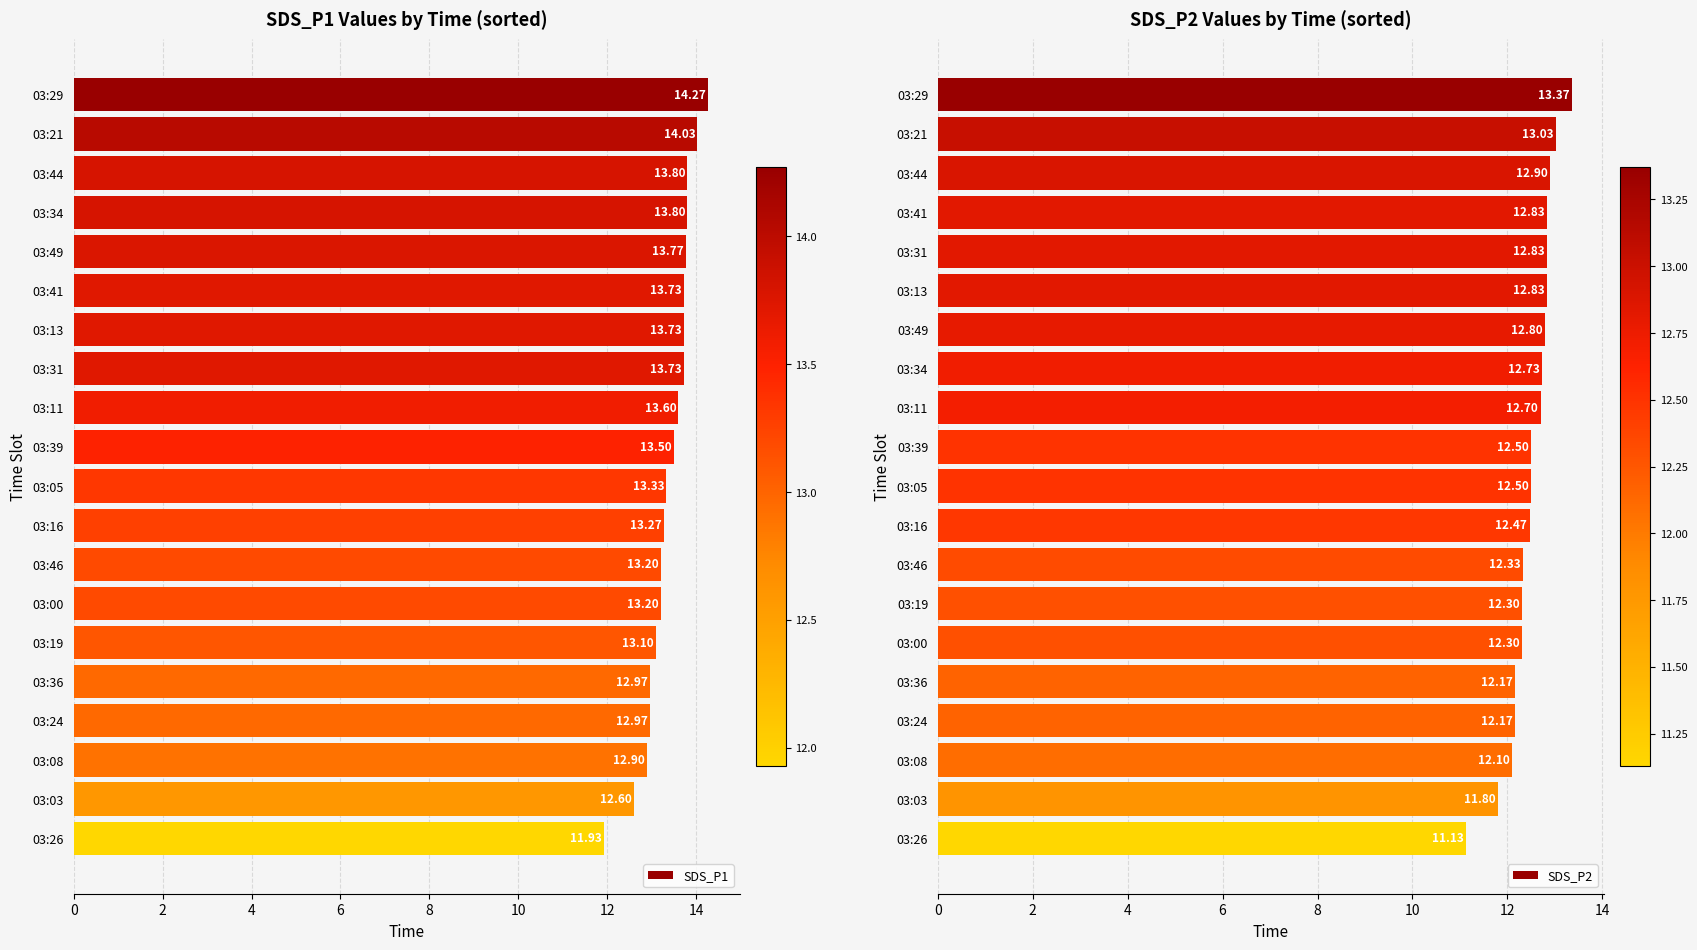

Are the bars horizontal?

Yes